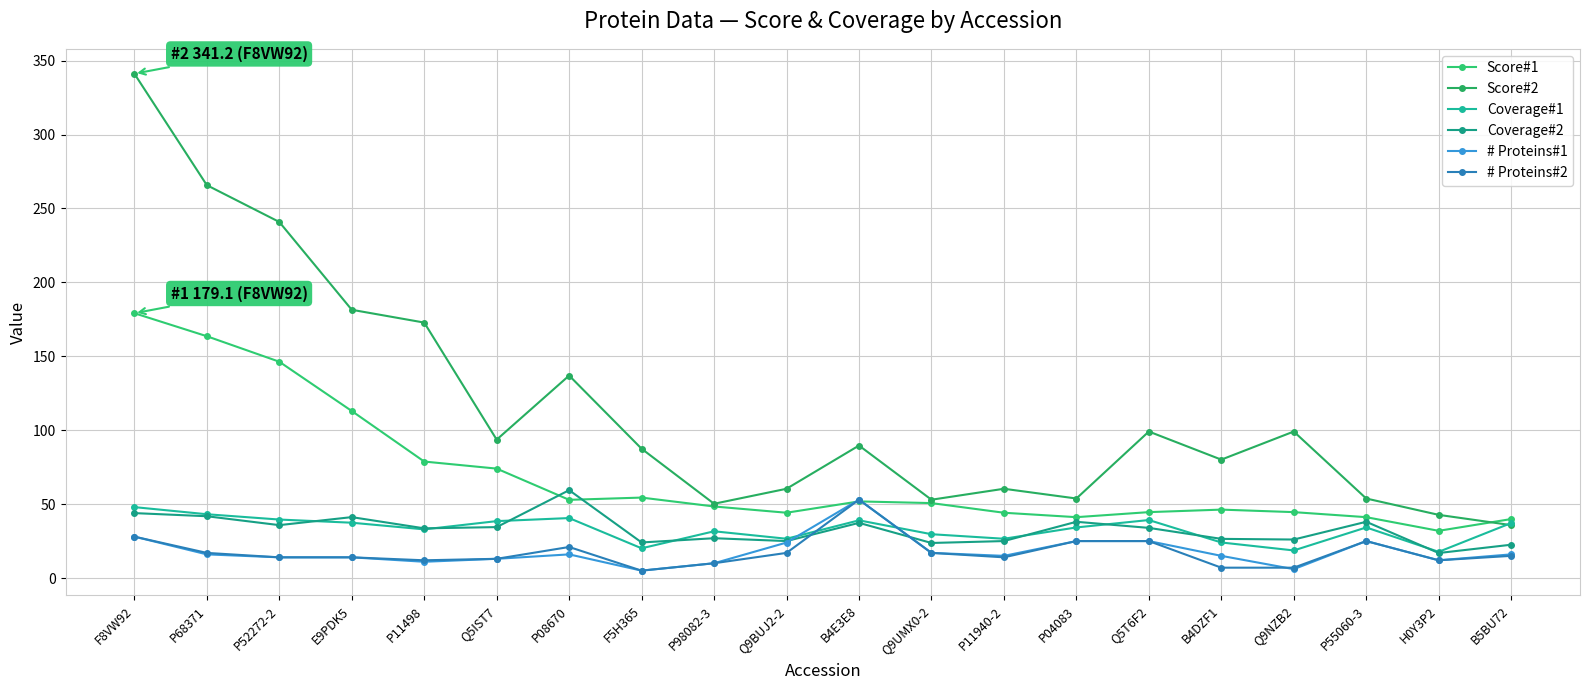

Reading right to left, list all the values displayed in this chart.

Score#1: 39.9	31.9	41.2	44.6	46.3	44.6	41.2	44.2	50.7	51.8	44.2	48.4	54.4	52.9	74.0	78.8	113.0	146.3	163.6	179.1
Score#2: 35.8	42.7	53.8	99.1	80.1	99.1	53.8	60.4	53.0	89.6	60.4	50.2	87.5	137.0	93.6	172.8	181.5	240.9	265.8	341.2
Coverage#1: 37.2	17.7	34.2	18.7	24.1	39.2	34.2	26.6	29.6	39.0	26.6	31.6	20.1	40.6	38.5	32.9	37.4	39.6	43.1	48.0
Coverage#2: 22.5	16.9	38.0	26.0	26.5	33.9	38.0	25.0	23.7	37.3	25.0	26.9	24.1	59.4	34.5	33.6	41.2	35.8	41.8	43.9
# Proteins#1: 16.0	12.0	25.0	6.0	15.0	25.0	25.0	15.0	17.0	53.0	24.0	10.0	5.0	16.0	13.0	11.0	14.0	14.0	16.0	28.0
# Proteins#2: 15.0	12.0	25.0	7.0	7.0	25.0	25.0	14.0	17.0	53.0	17.0	10.0	5.0	21.0	13.0	12.0	14.0	14.0	17.0	28.0